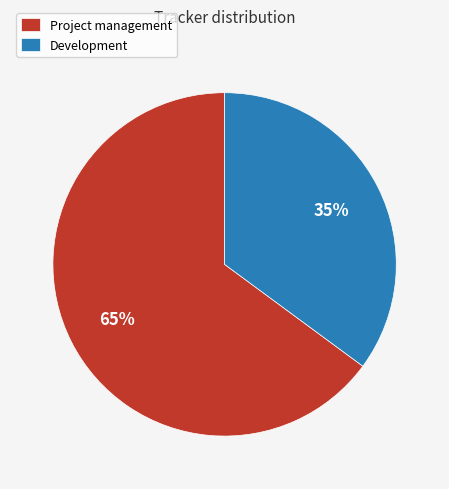

What is the smallest slice in the pie chart?

Development